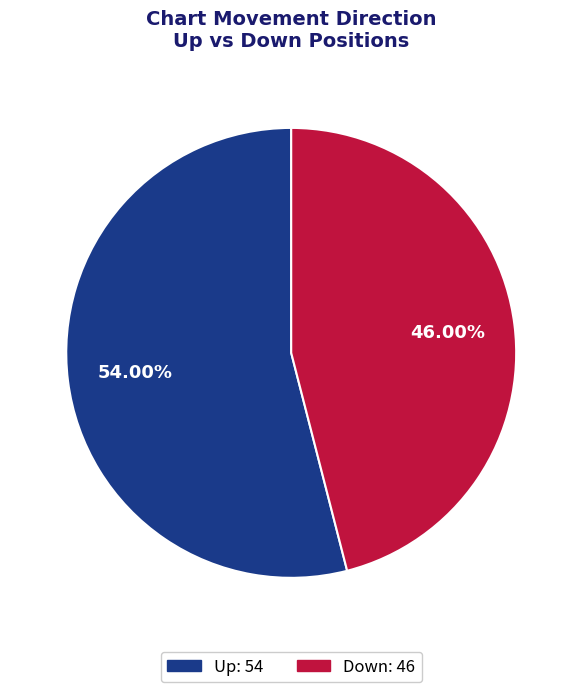

Does any single category account for the majority?

Yes